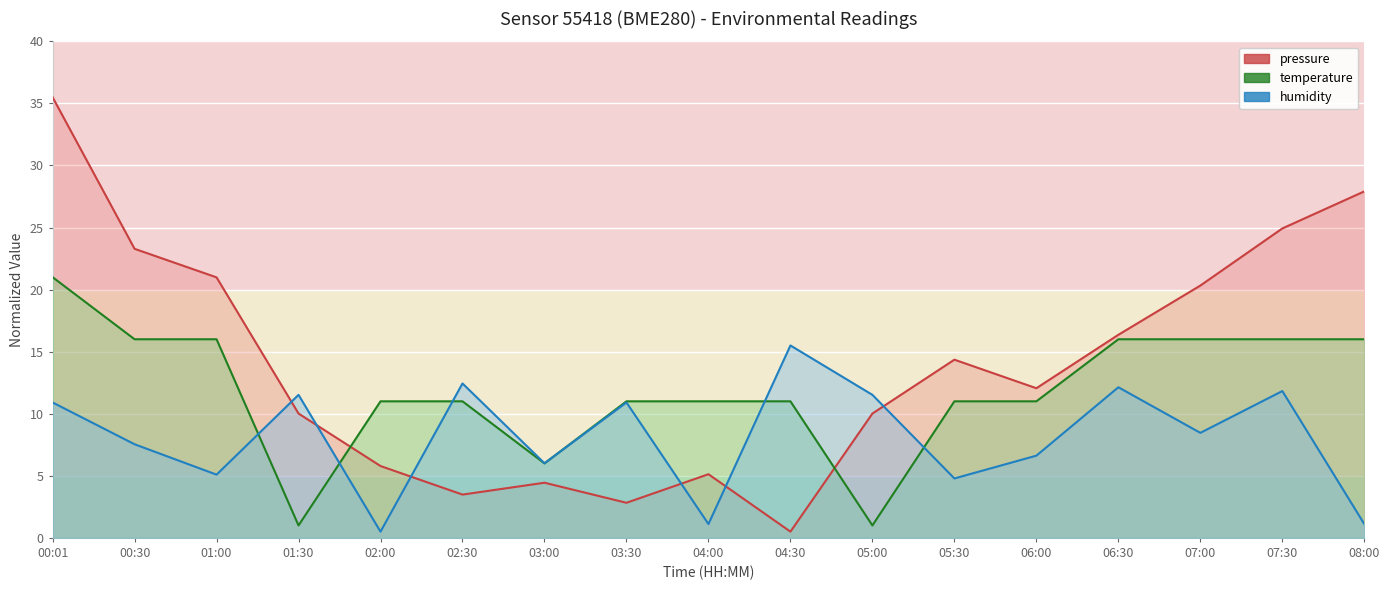

How many data points in pressure are above 12?

9